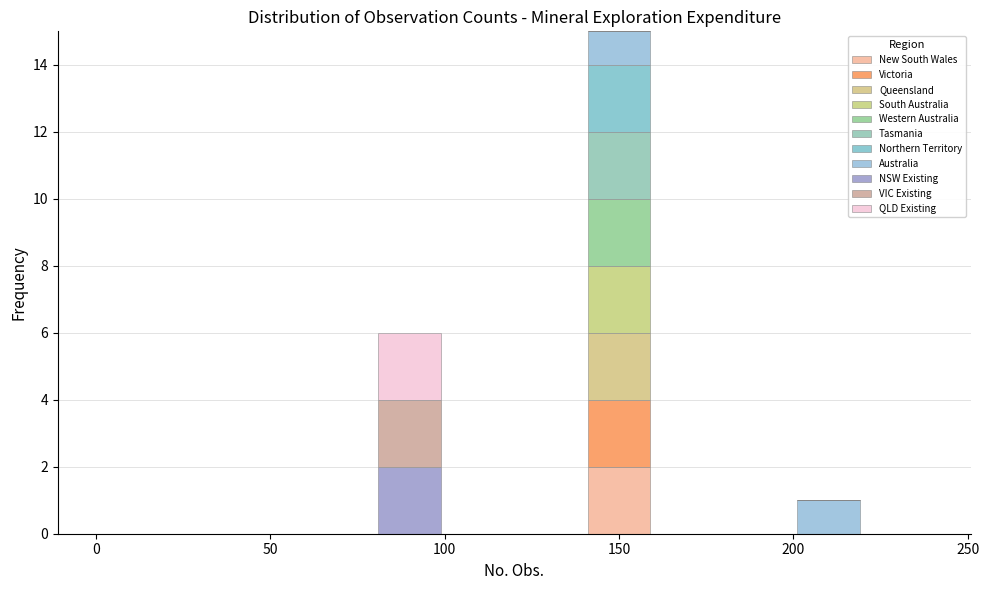

Reading left to right, transcribe this chart: for each stacked bar, give the range it covers on the x-axis and its total height. The values are not printed on the chart, so give them approximately, as read against the axis.

0 to 20: 0
20 to 40: 0
40 to 60: 0
60 to 80: 0
80 to 100: 6
100 to 120: 0
120 to 140: 0
140 to 160: 15
160 to 180: 0
180 to 200: 0
200 to 220: 1
220 to 240: 0